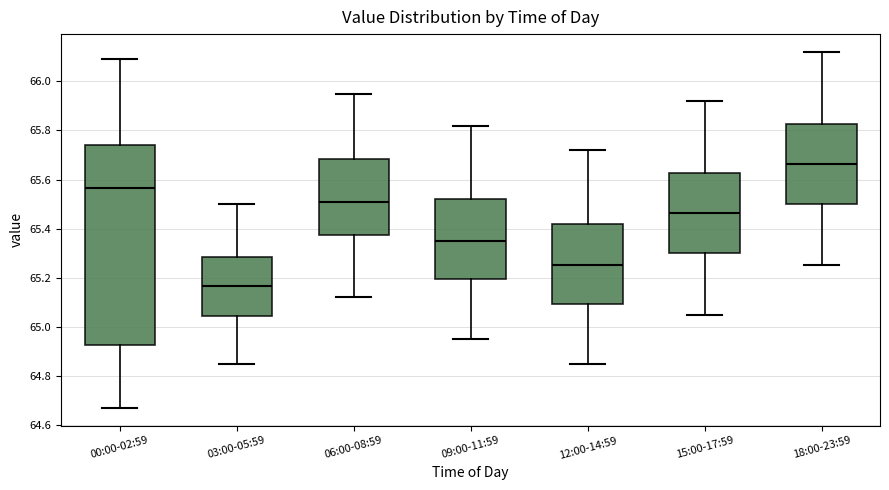

Which box has the lowest median line?

03:00-05:59